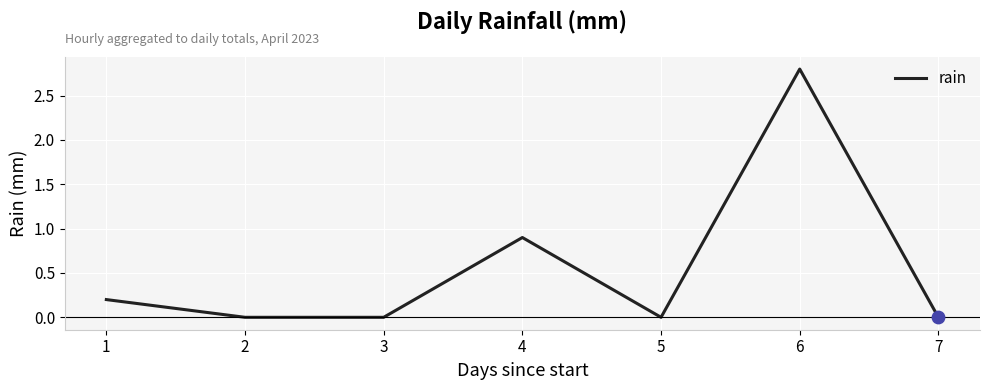

Between 6 and 4, which is larger?

6